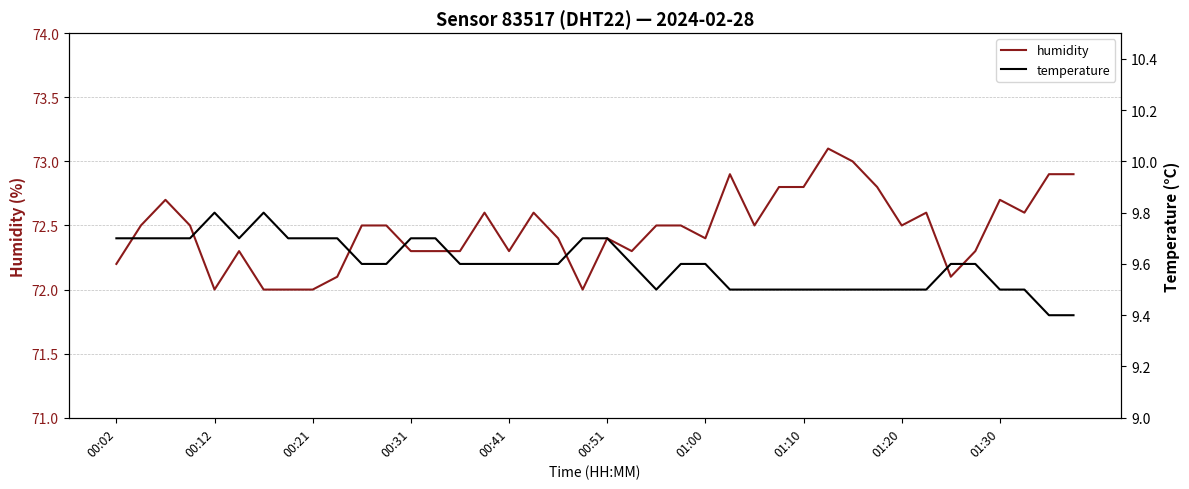

How many data points does each series have?

40